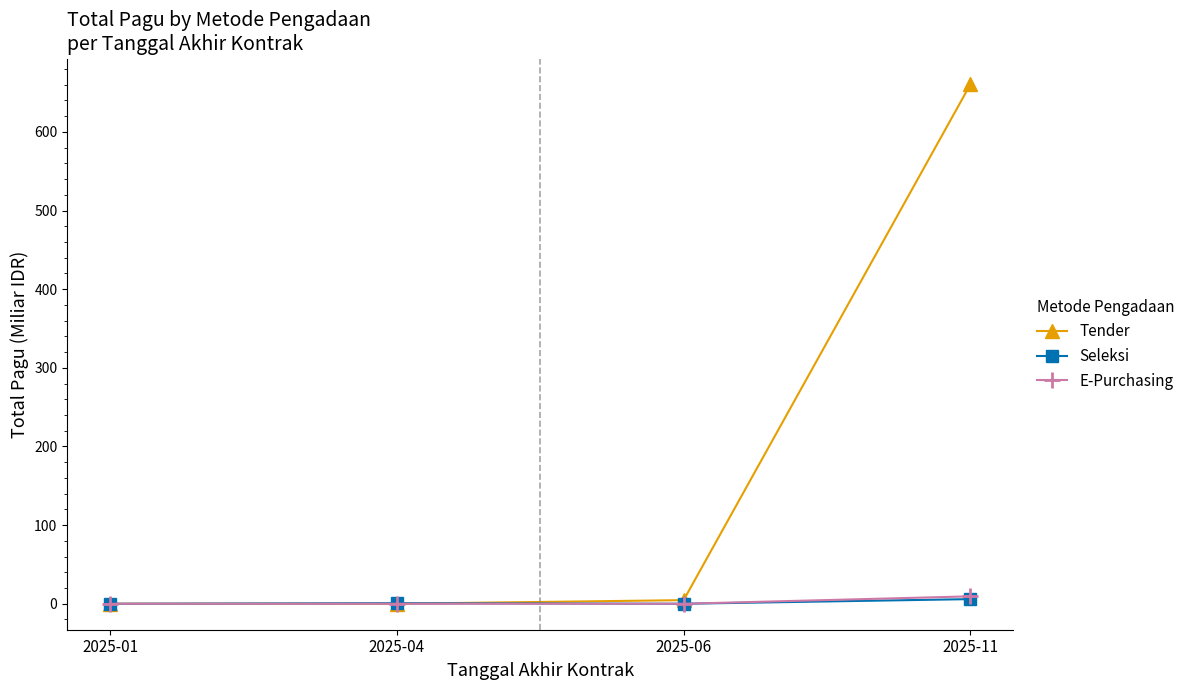

What is the difference between the highest and lowest values at 2025-04?

0.7